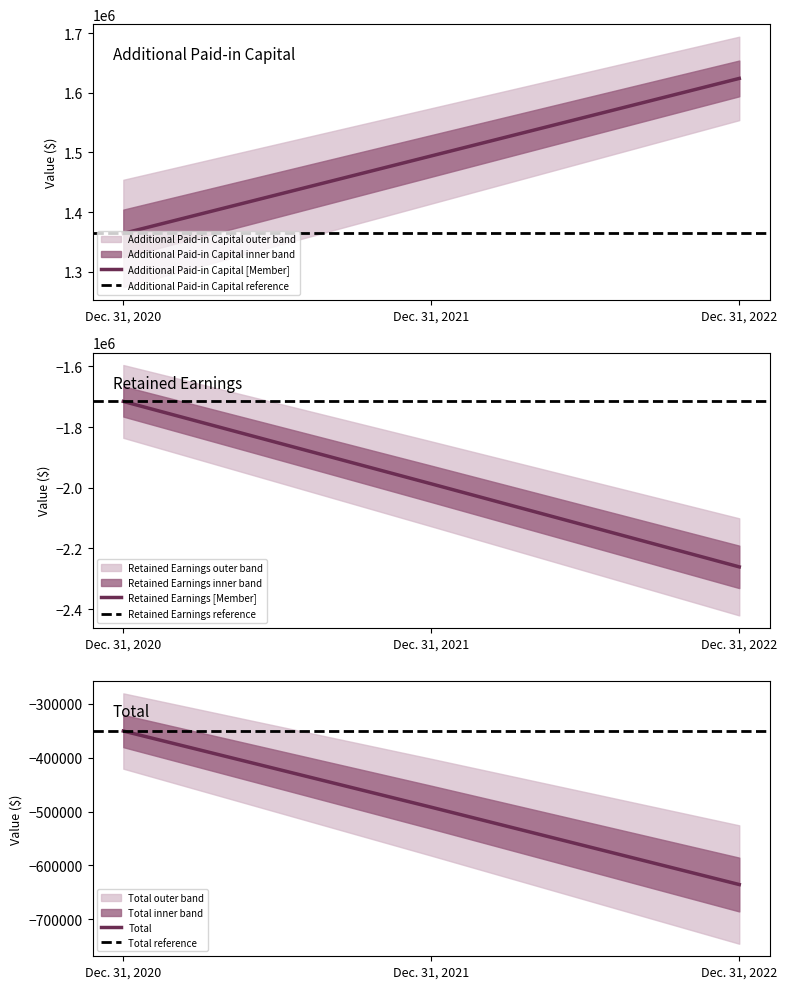

List the labels in order of Total value, largest first.

Dec. 31, 2020, Dec. 31, 2021, Dec. 31, 2022